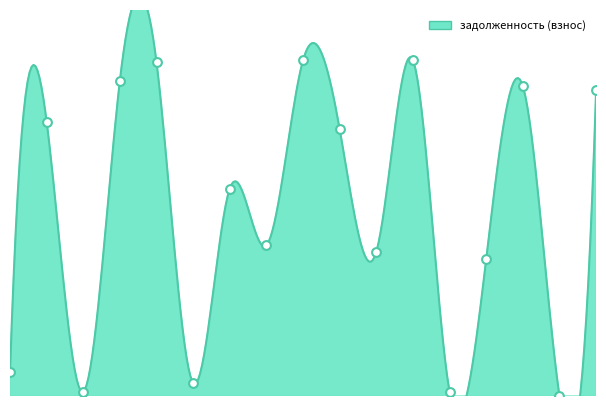

Between 9 and 14, which is larger?

9